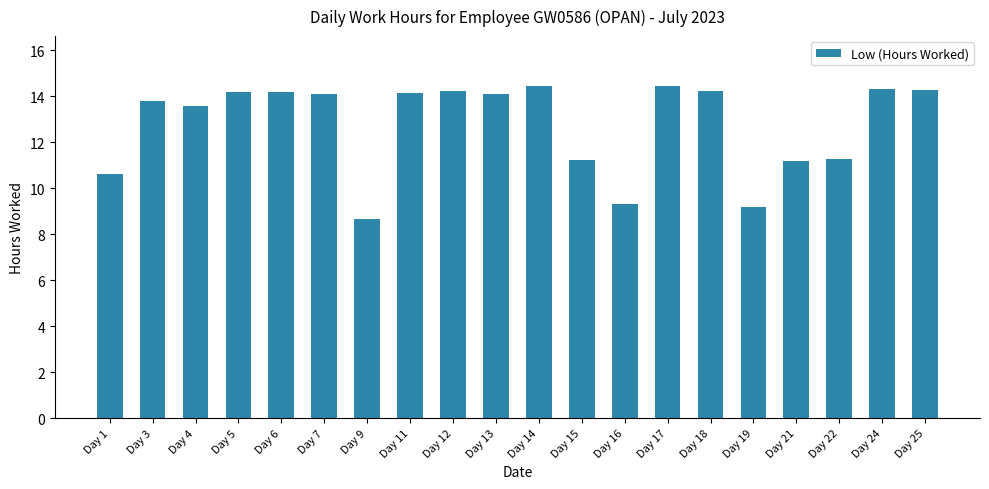

What is the sum of all values?

255.4